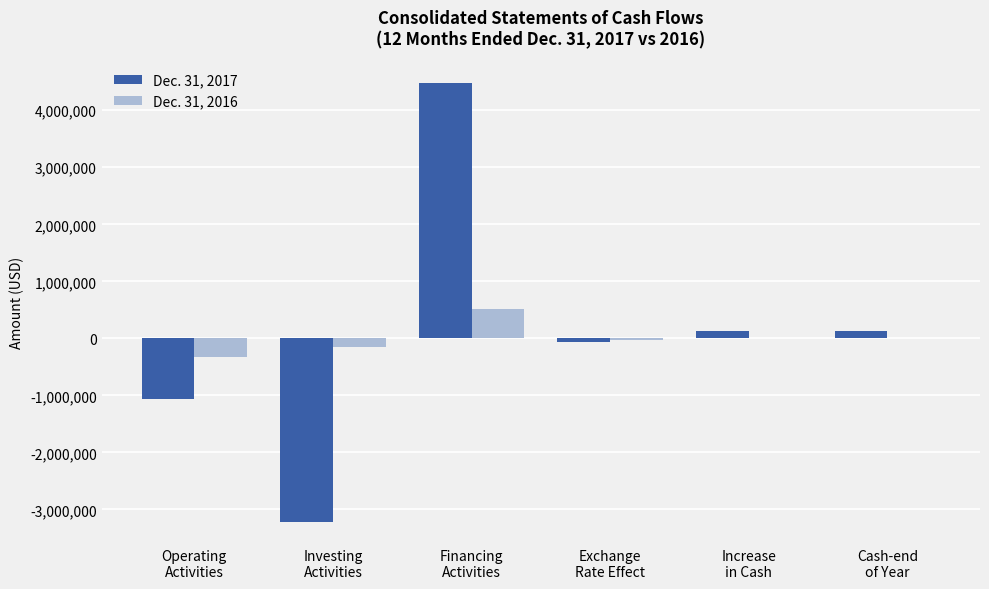

True or false: Dec. 31, 2016 has a value of -330090 at Operating
Activities.

True